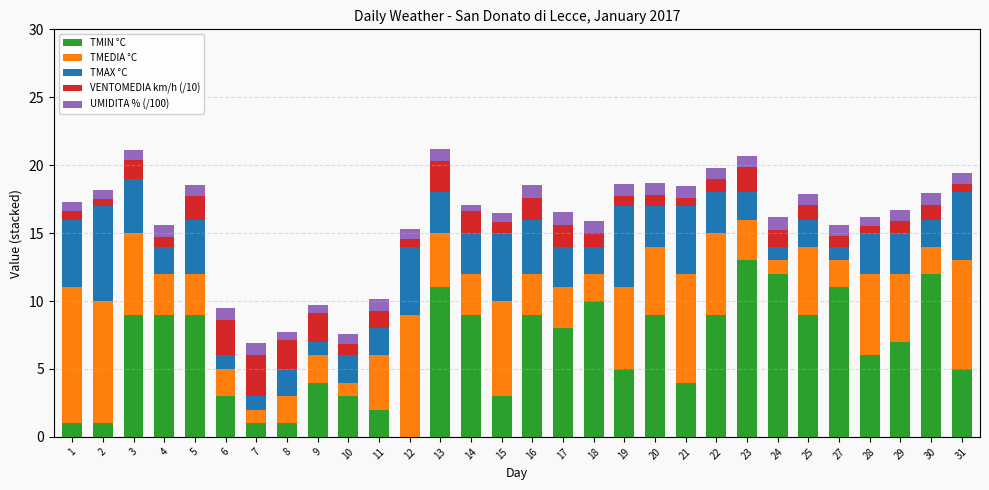

What is the sum of all TMIN °C values?

195.0